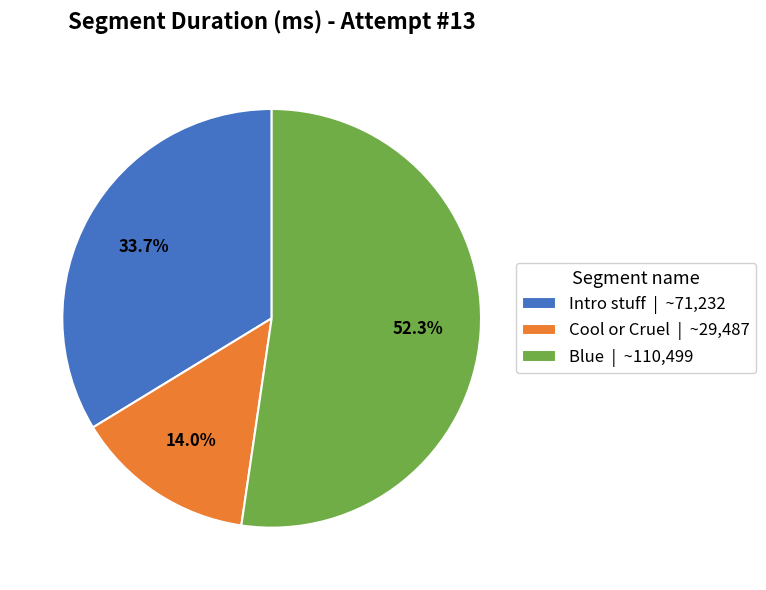

To the nearest percent, what is the combined percentage of Cool or Cruel and Intro stuff?

48%